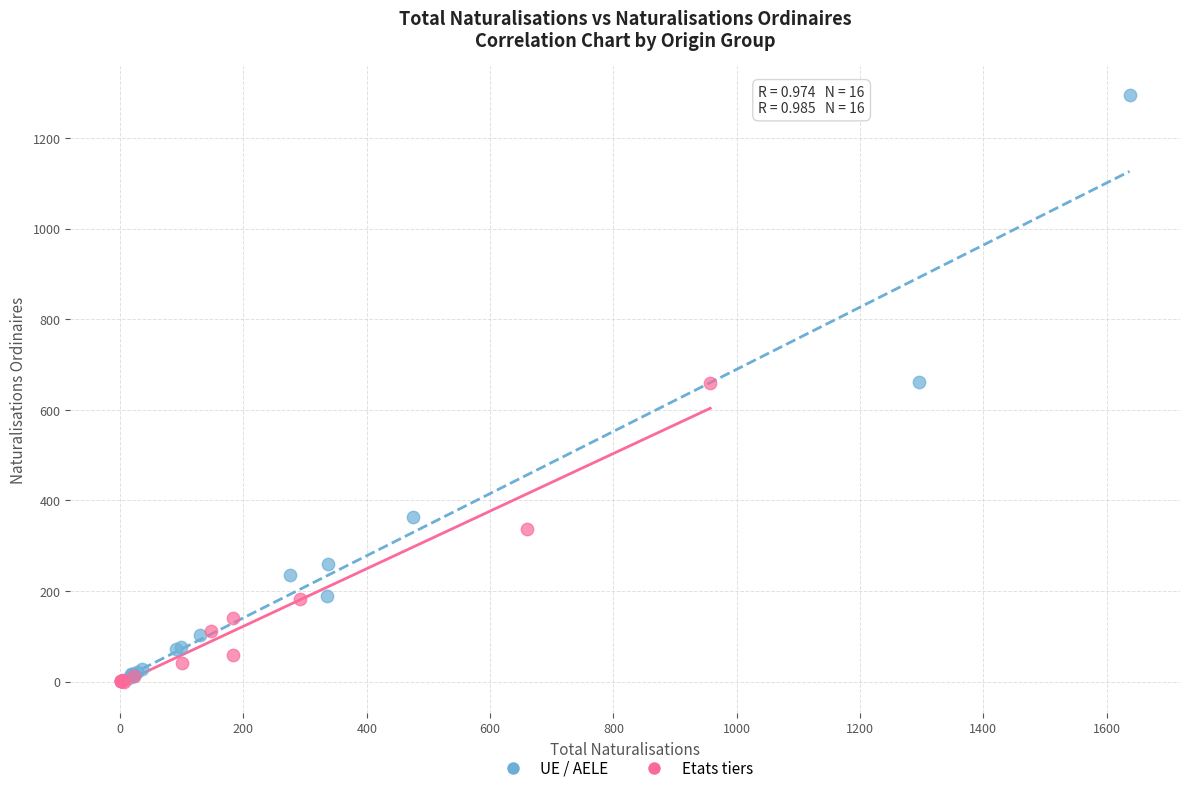

Which series has the widest spread of Y values?

UE / AELE